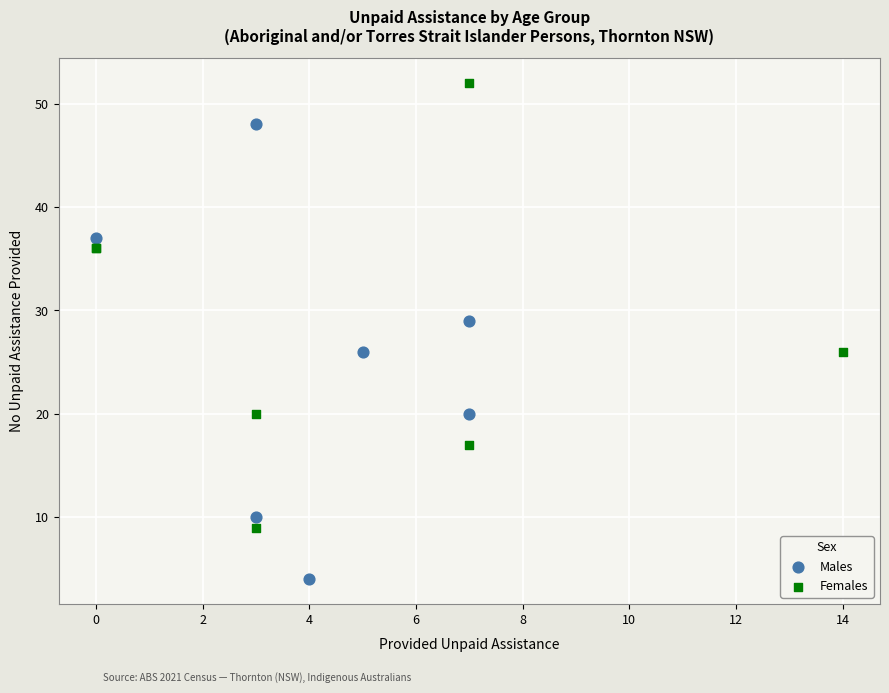

Which series has the largest Y range (max minus min)?

Males